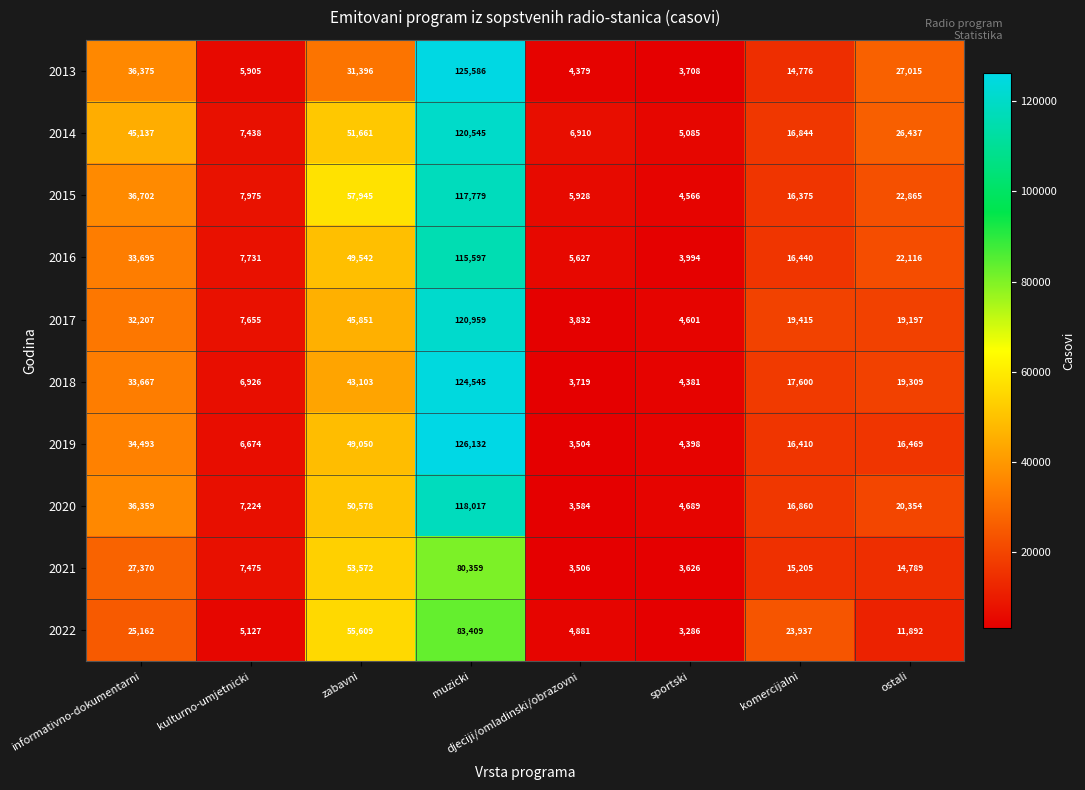

Where is 2015 nearest to the value 61172?

zabavni